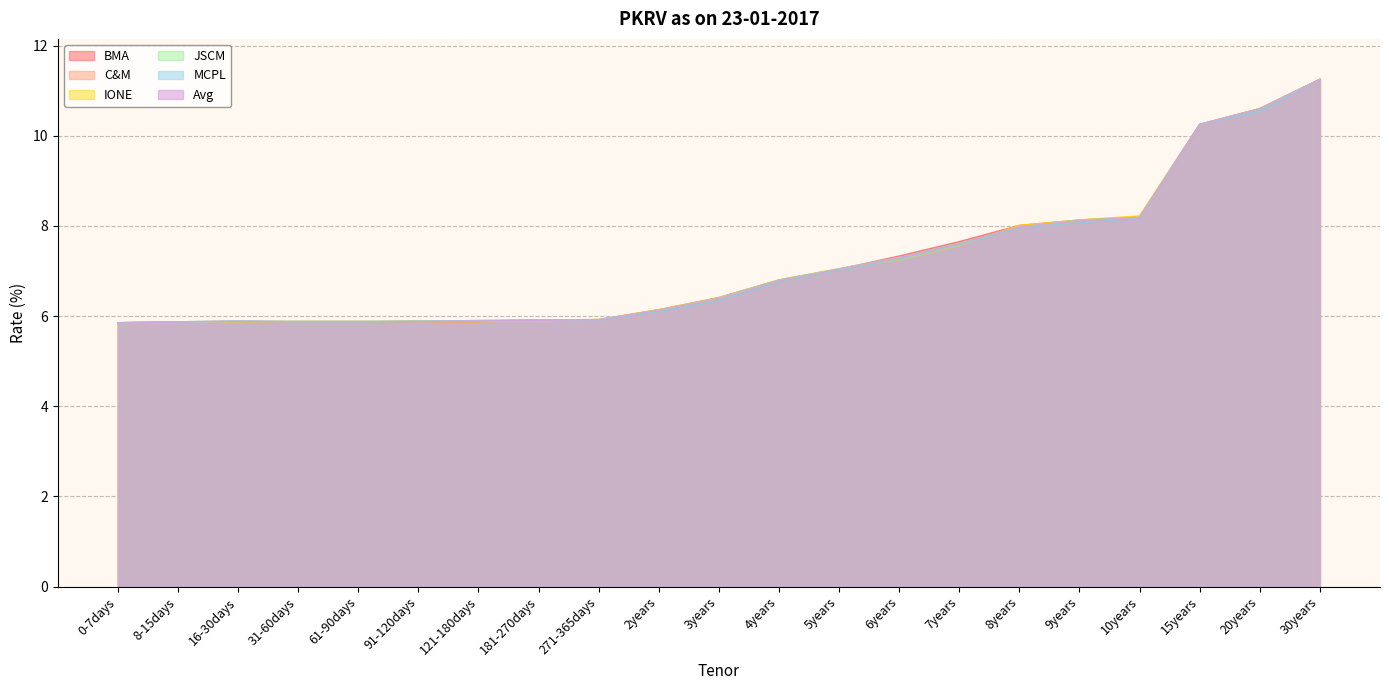

What is the difference between the maximum and minimum values in the BMA series?

5.4